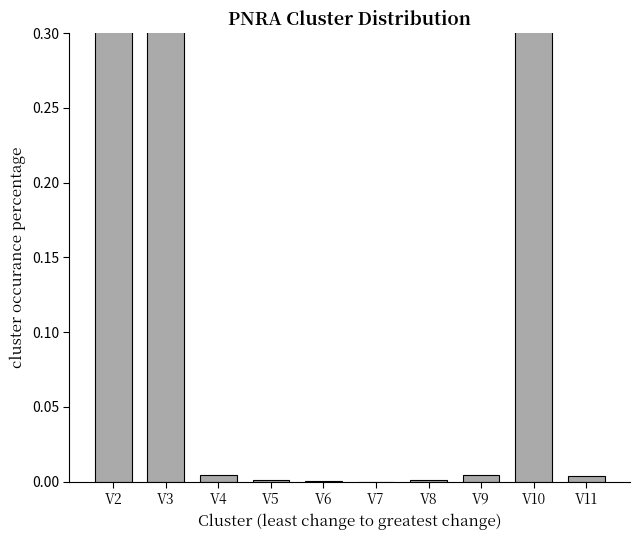

What is the difference between the maximum and minimum values?

0.3